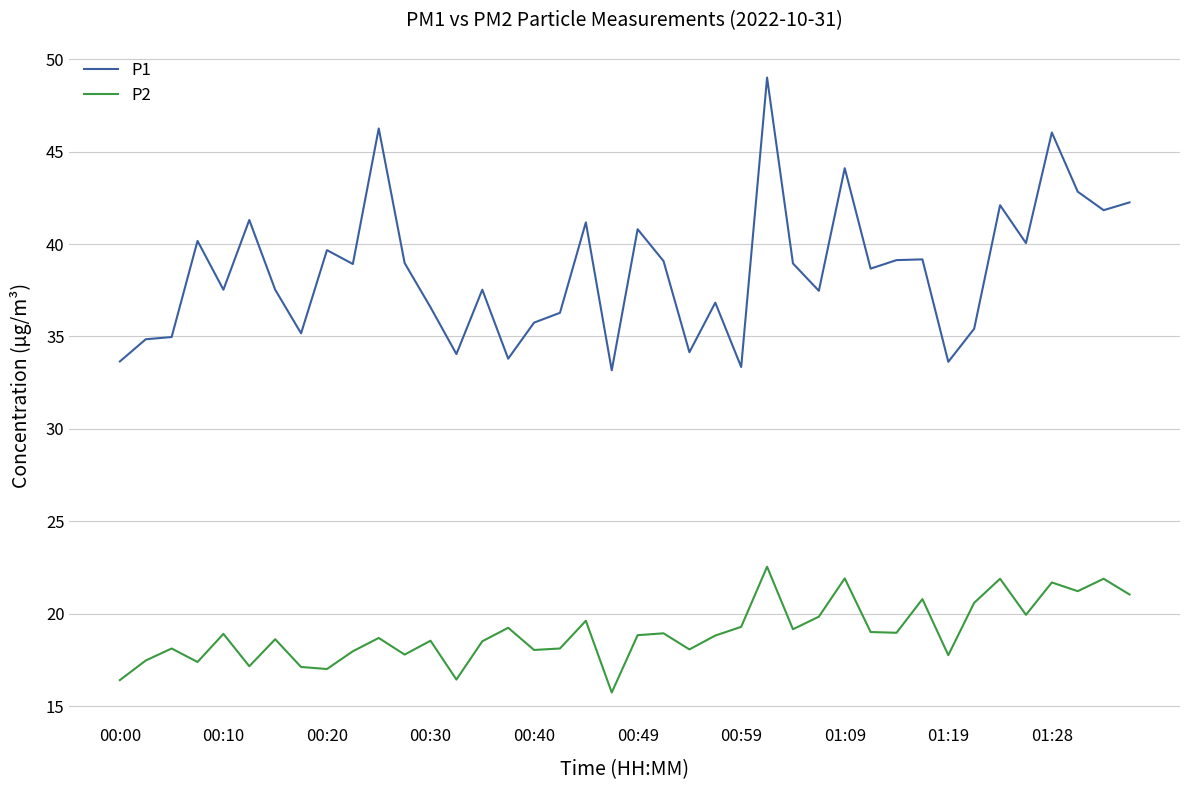

How many lines are shown in the chart?

2